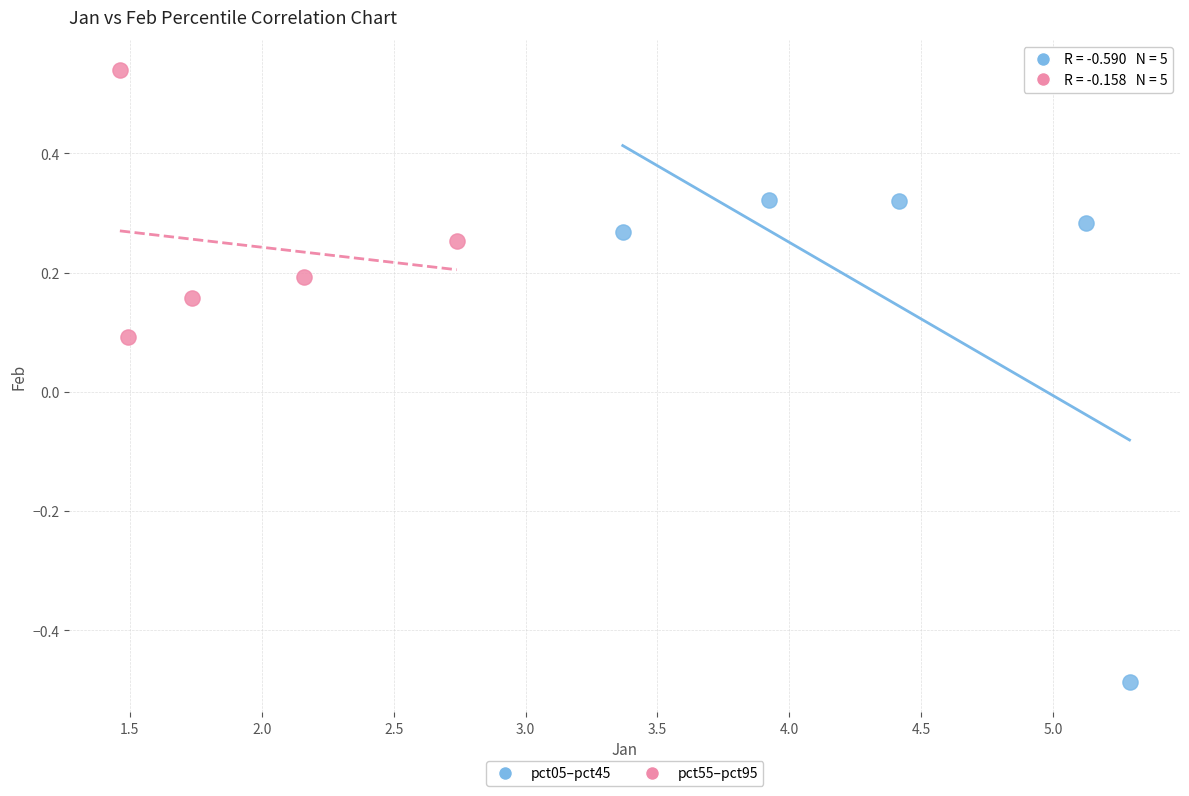

Which series reaches the maximum Y coordinate?

pct55–pct95